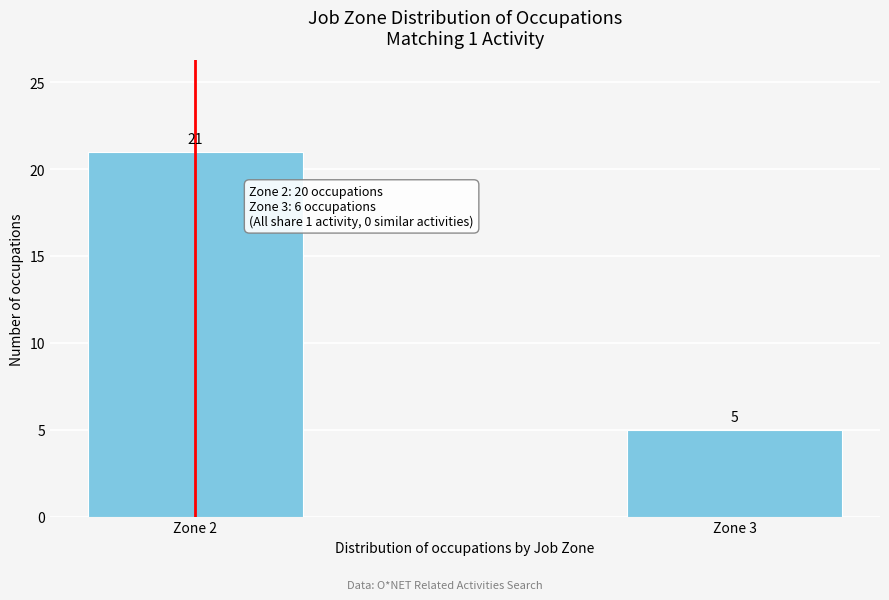

Reading left to right, what are all the values shown in this chart?

Zone 2=21	Zone 3=5